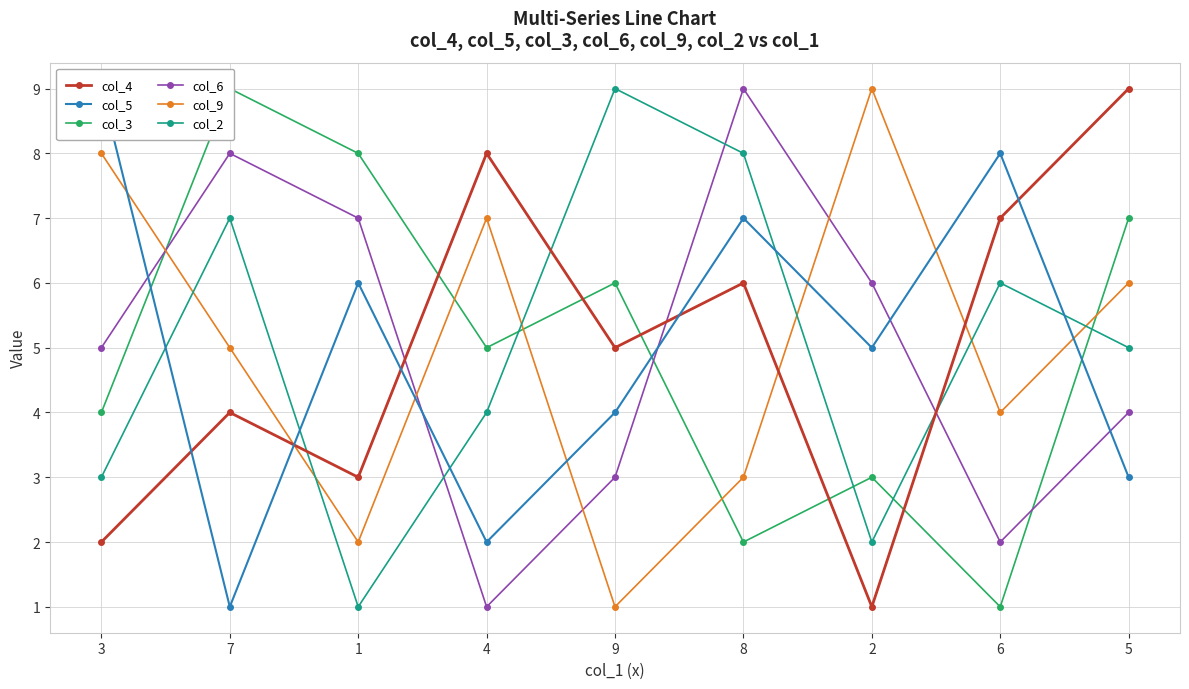

Reading left to right, extract all data points from this chart.

col_4: 3=2	7=4	1=3	4=8	9=5	8=6	2=1	6=7	5=9
col_5: 3=9	7=1	1=6	4=2	9=4	8=7	2=5	6=8	5=3
col_3: 3=4	7=9	1=8	4=5	9=6	8=2	2=3	6=1	5=7
col_6: 3=5	7=8	1=7	4=1	9=3	8=9	2=6	6=2	5=4
col_9: 3=8	7=5	1=2	4=7	9=1	8=3	2=9	6=4	5=6
col_2: 3=3	7=7	1=1	4=4	9=9	8=8	2=2	6=6	5=5